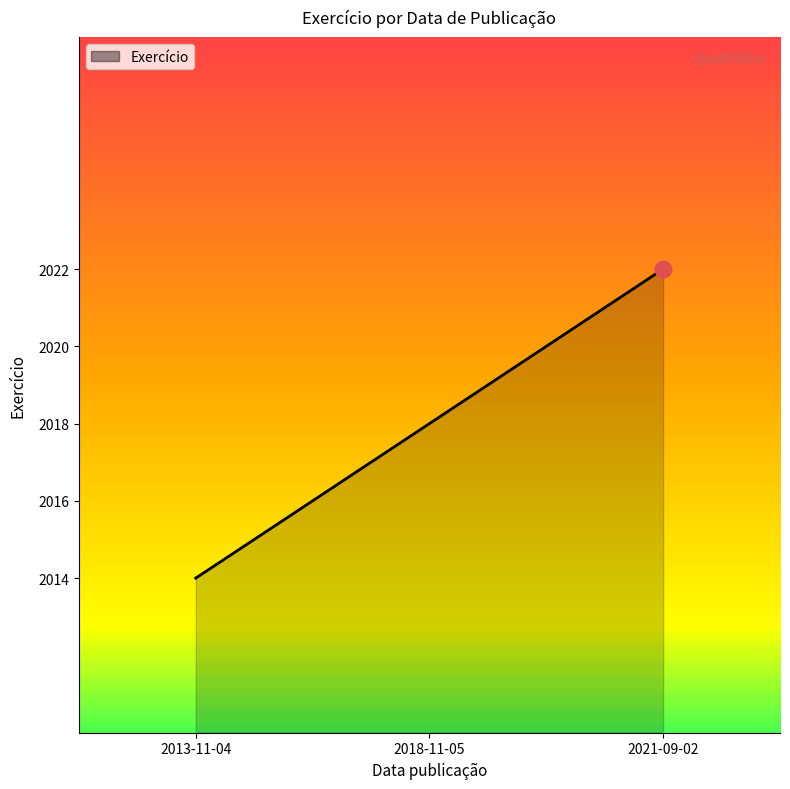

What is the difference between the maximum and second lowest values?

4